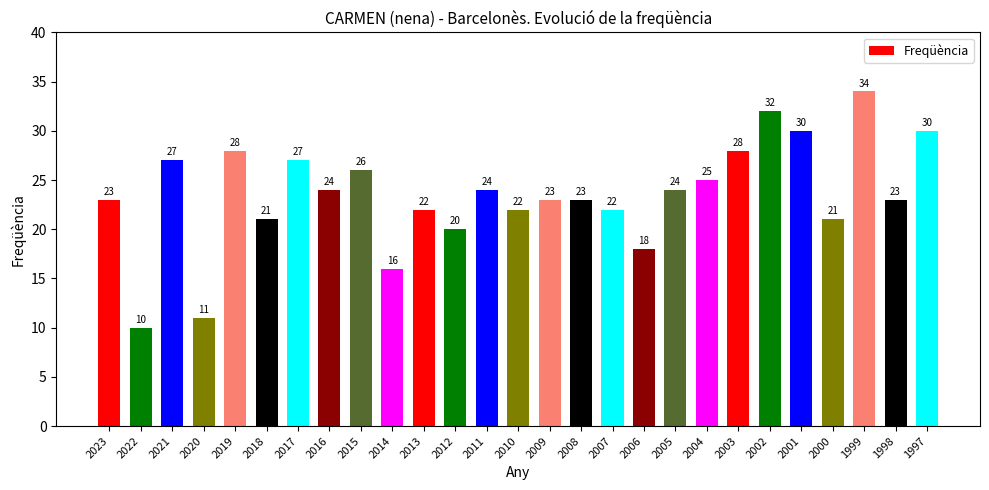

What is the greatest value displayed?

34